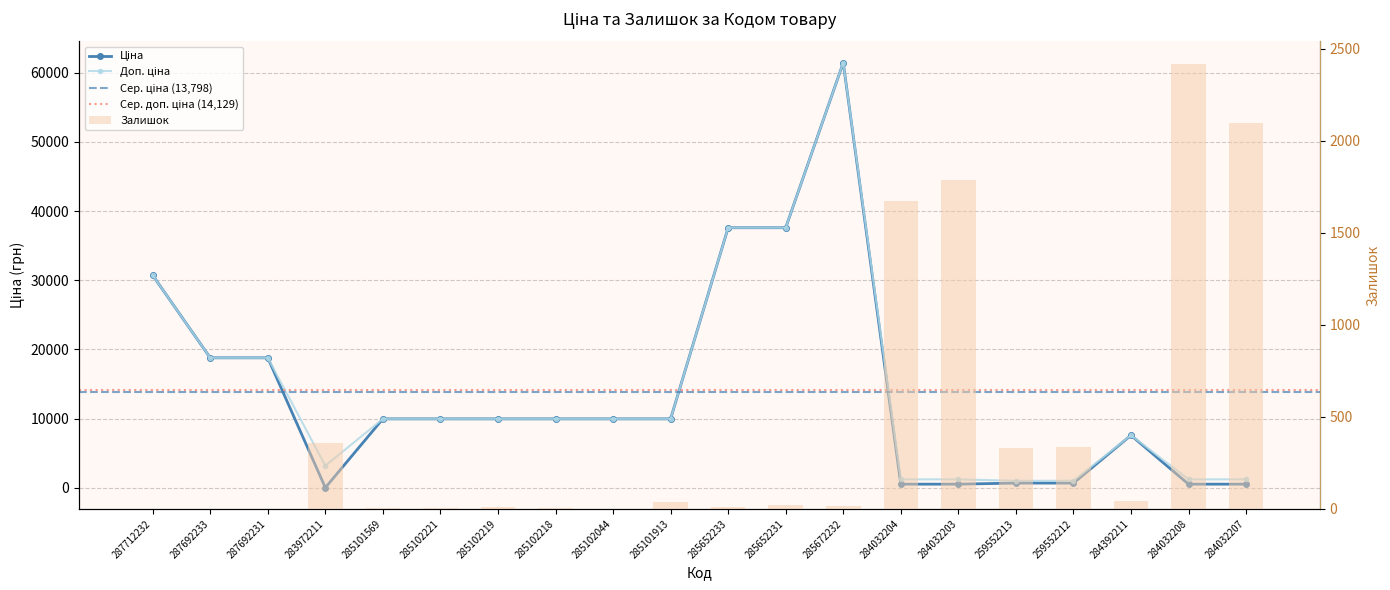

Reading left to right, what are all the values shown in this chart?

Ціна: 287712232=30717.1	287692233=18796.8	287692231=18796.8	283972211=32.0	285101569=9975.0	285102221=9975.0	285102219=9975.0	285102218=9975.0	285102044=9975.0	285101913=9975.0	285652233=37593.6	285652231=37593.6	285672232=61434.3	284032204=539.0	284032203=539.0	259552213=693.7	259552212=693.7	284392211=7596.5	284032208=539.0	284032207=539.0
Доп. ціна: 287712232=30717.1	287692233=18796.8	287692231=18796.8	283972211=3205.0	285101569=9975.0	285102221=9975.0	285102219=9975.0	285102218=9975.0	285102044=9975.0	285101913=9975.0	285652233=37593.6	285652231=37593.6	285672232=61434.3	284032204=1235.4	284032203=1235.4	259552213=1024.6	259552212=1024.6	284392211=7596.5	284032208=1235.4	284032207=1235.4
Залишок: 287712232=0.0	287692233=0.0	287692231=0.0	283972211=360.0	285101569=7.0	285102221=5.0	285102219=9.0	285102218=3.0	285102044=1.0	285101913=39.0	285652233=13.0	285652231=23.0	285672232=16.0	284032204=1674.0	284032203=1786.0	259552213=331.0	259552212=334.0	284392211=43.0	284032208=2419.0	284032207=2096.0